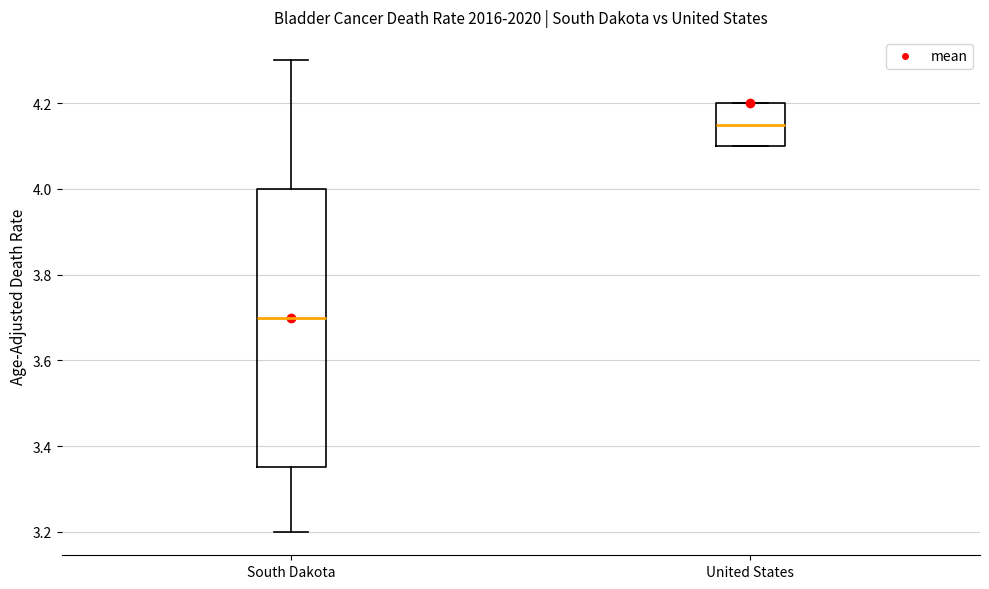

Comparing the boxes themselves (not the whiskers), which one is the tallest?

South Dakota